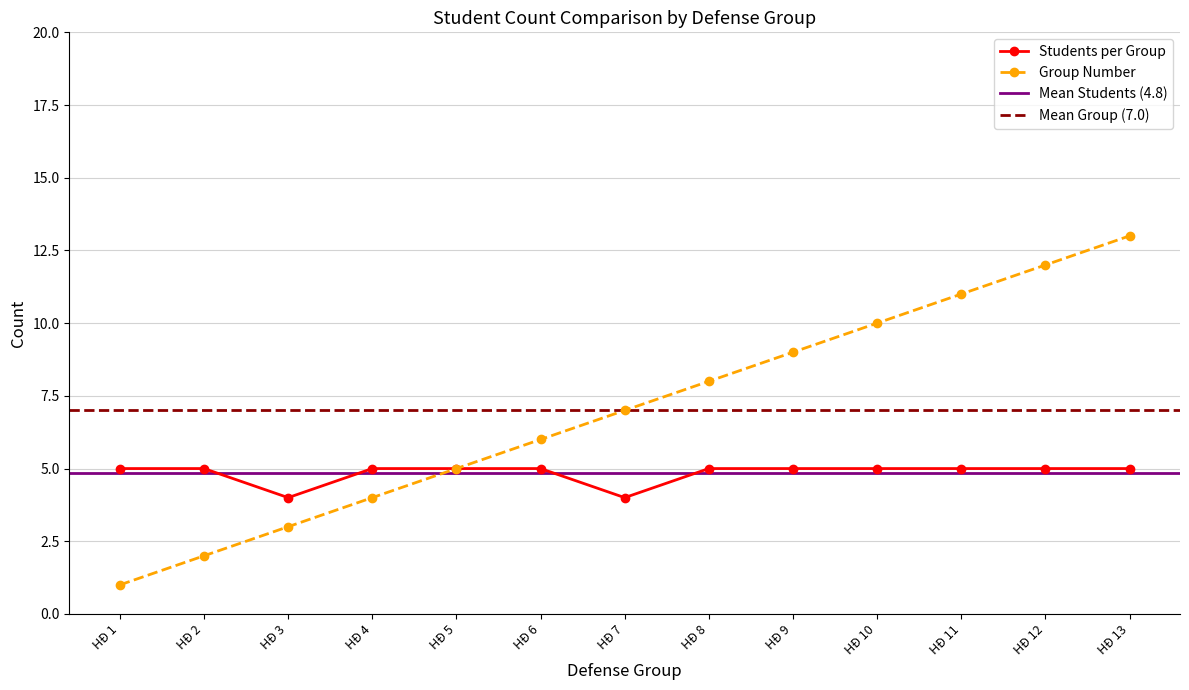

The Students per Group series shows 5 at HĐ 5. True or false?

True